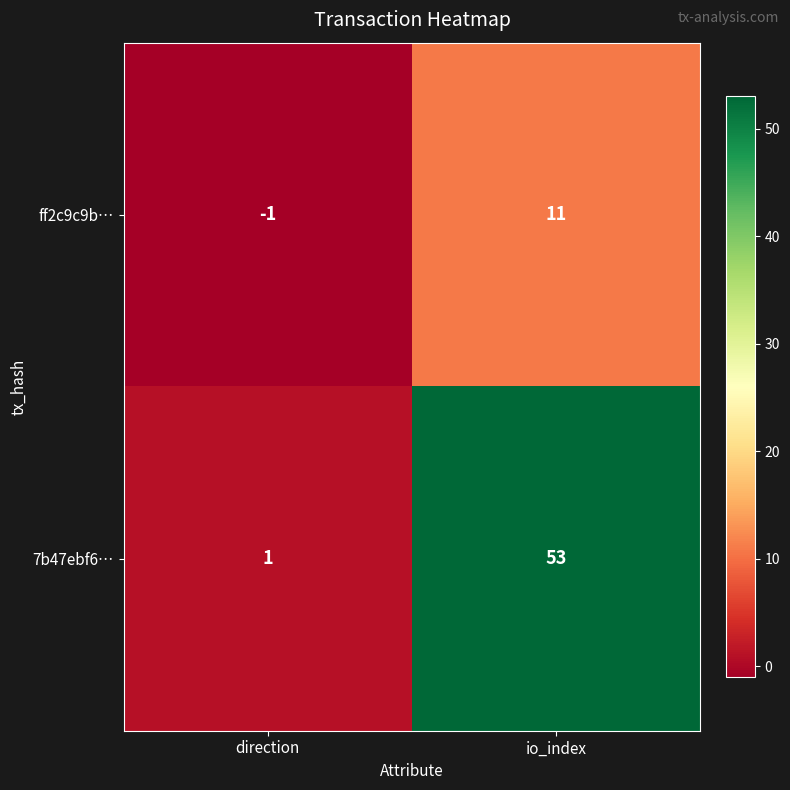

Which series has the largest total across all categories?

7b47ebf6…